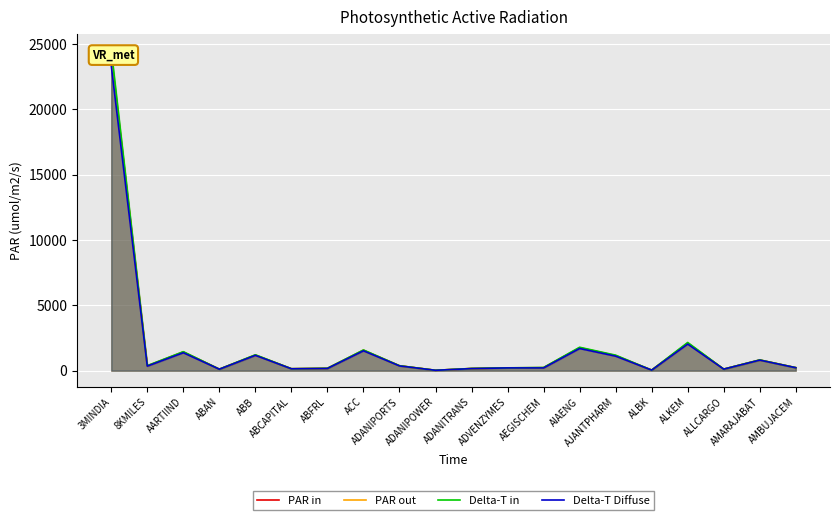

Between ABFRL and ALLCARGO, which is larger?

ABFRL